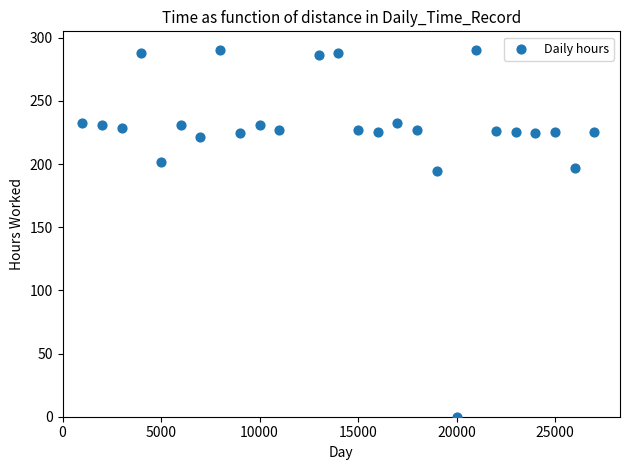

What is the range of X values (max minus min)?

26000.0